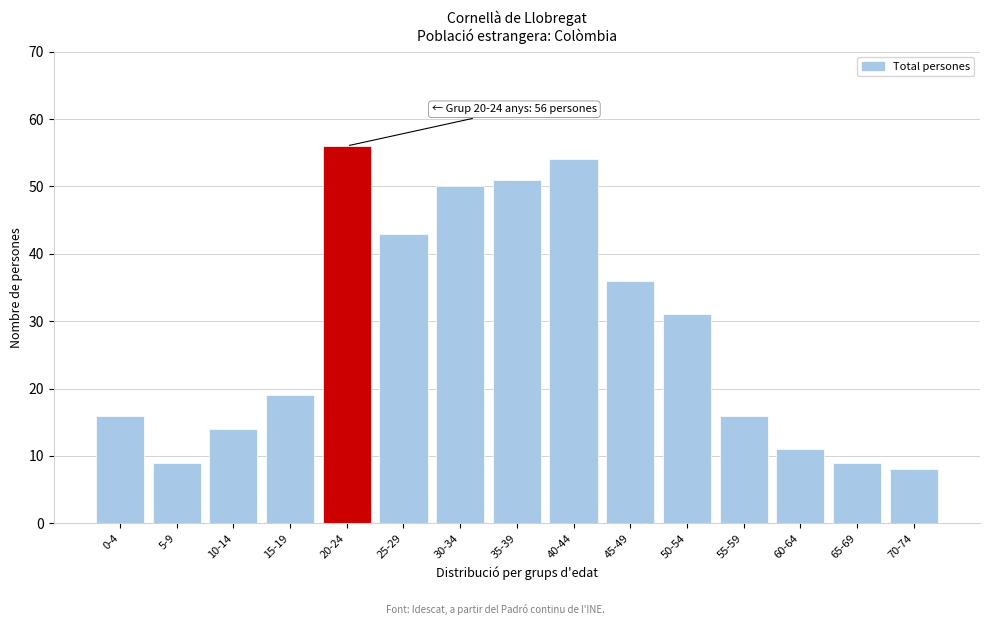

Reading right to left, list all the values displayed in this chart.

8	9	11	16	31	36	54	51	50	43	56	19	14	9	16